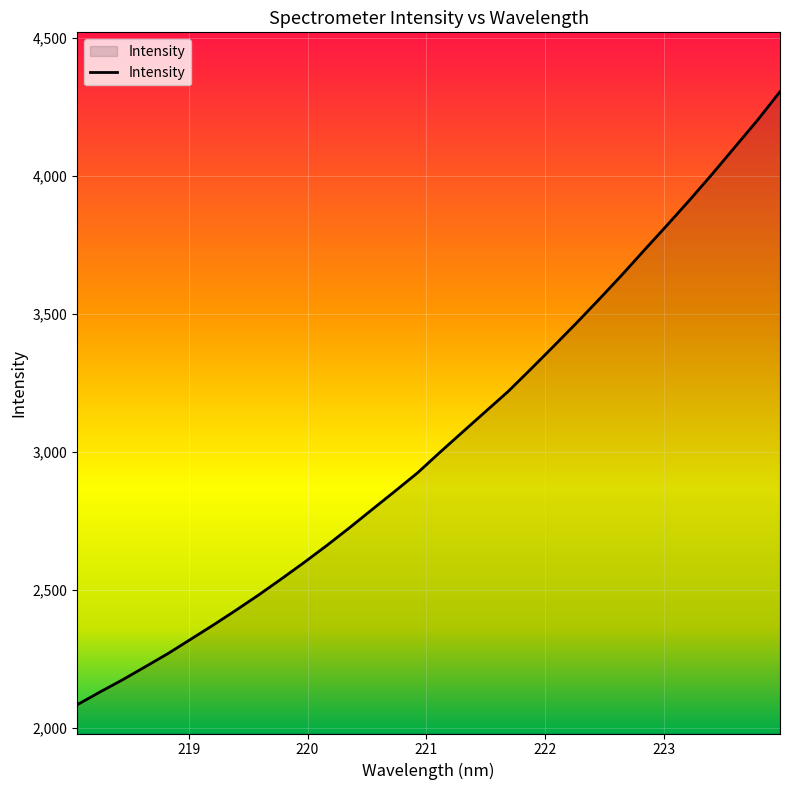

What is the difference between the maximum and minimum values?

2222.5